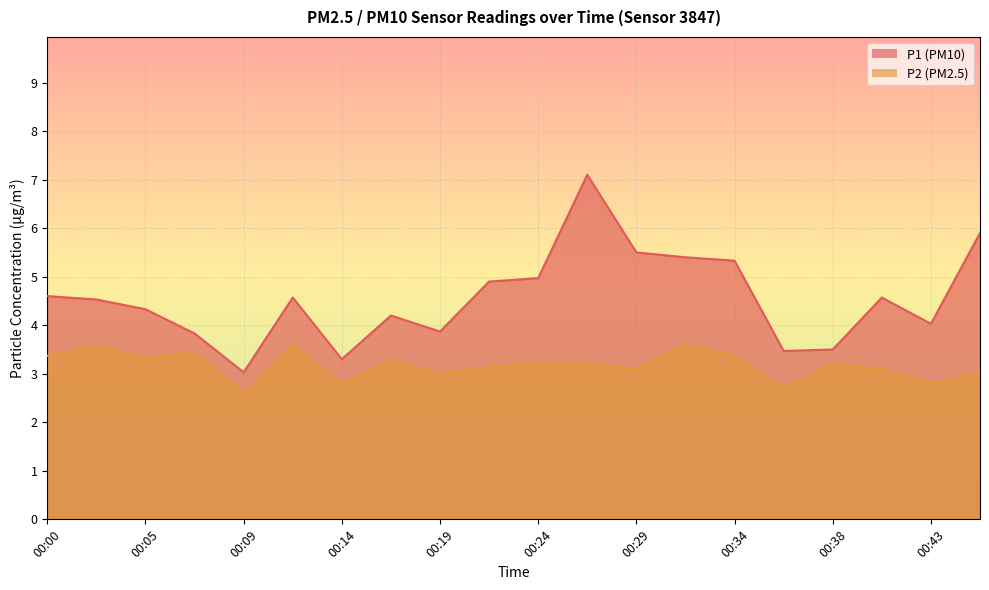

At which category does P1 reach its first local peak?

00:12